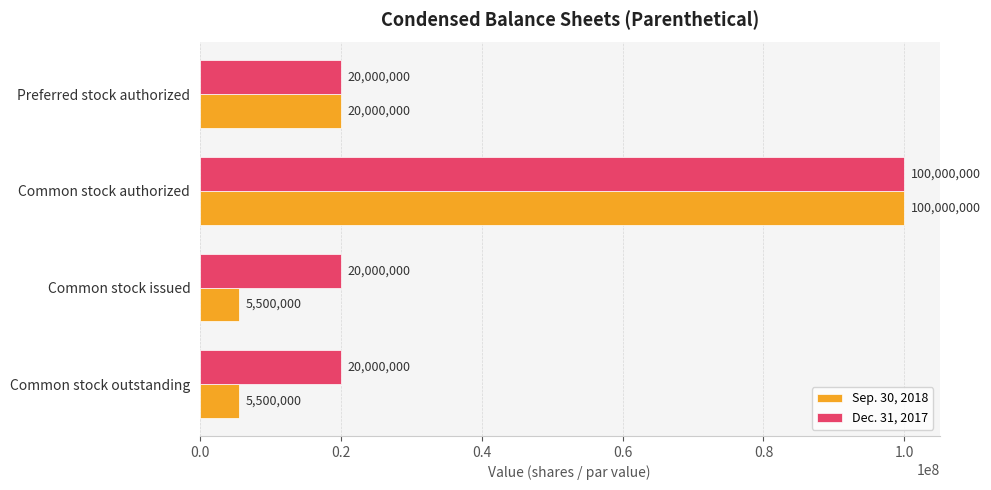

The Dec. 31, 2017 series shows 20000000 at Common stock outstanding. True or false?

True